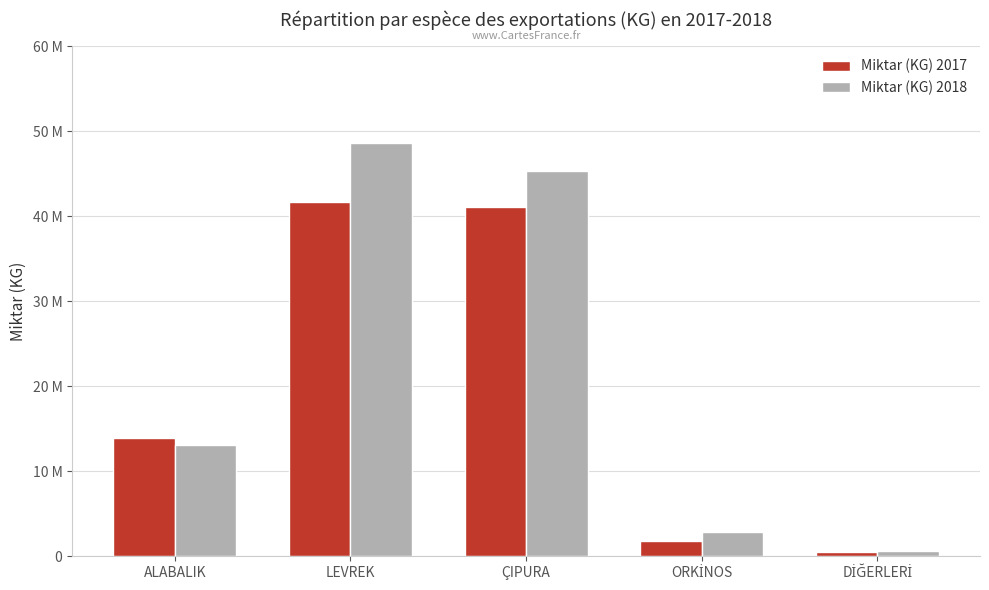

What are all the series names shown in the legend?

Miktar (KG) 2017, Miktar (KG) 2018